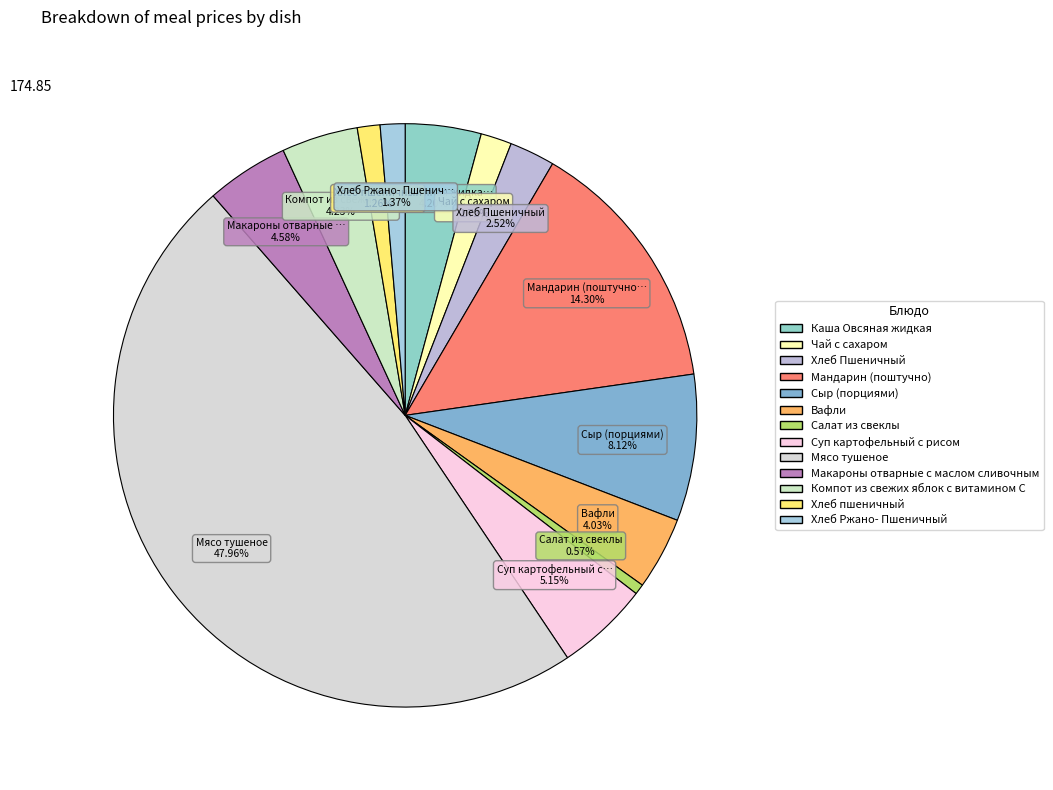

Which slice is the smallest?

Салат из свеклы